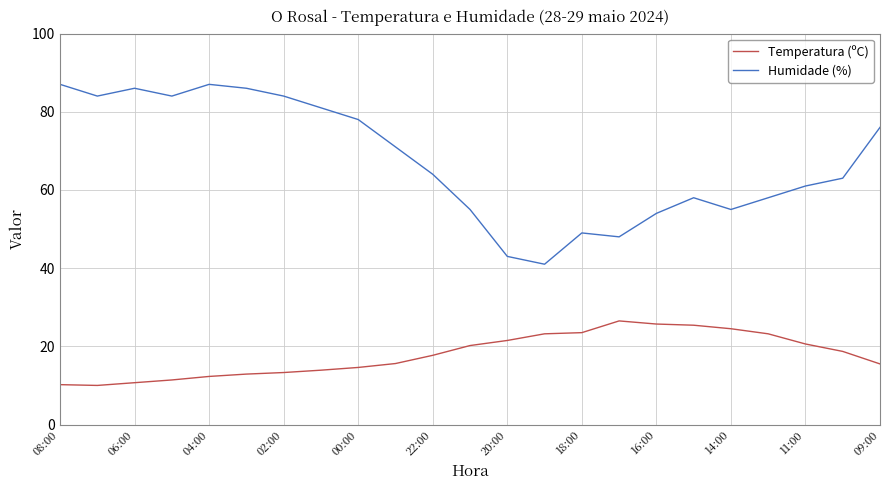

How many lines are shown in the chart?

2